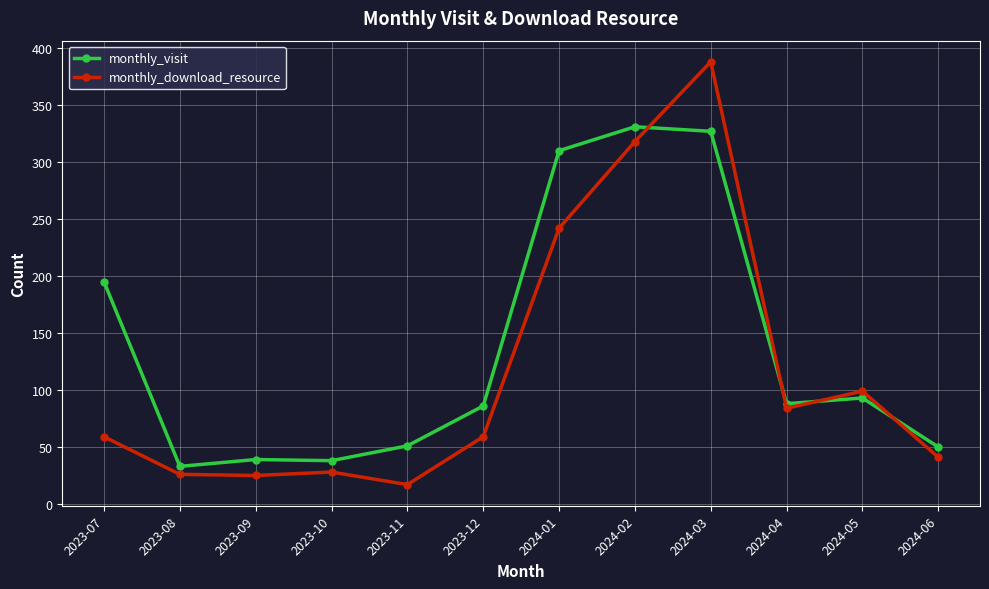

How many intersections are there between monthly_visit and monthly_download_resource?

4